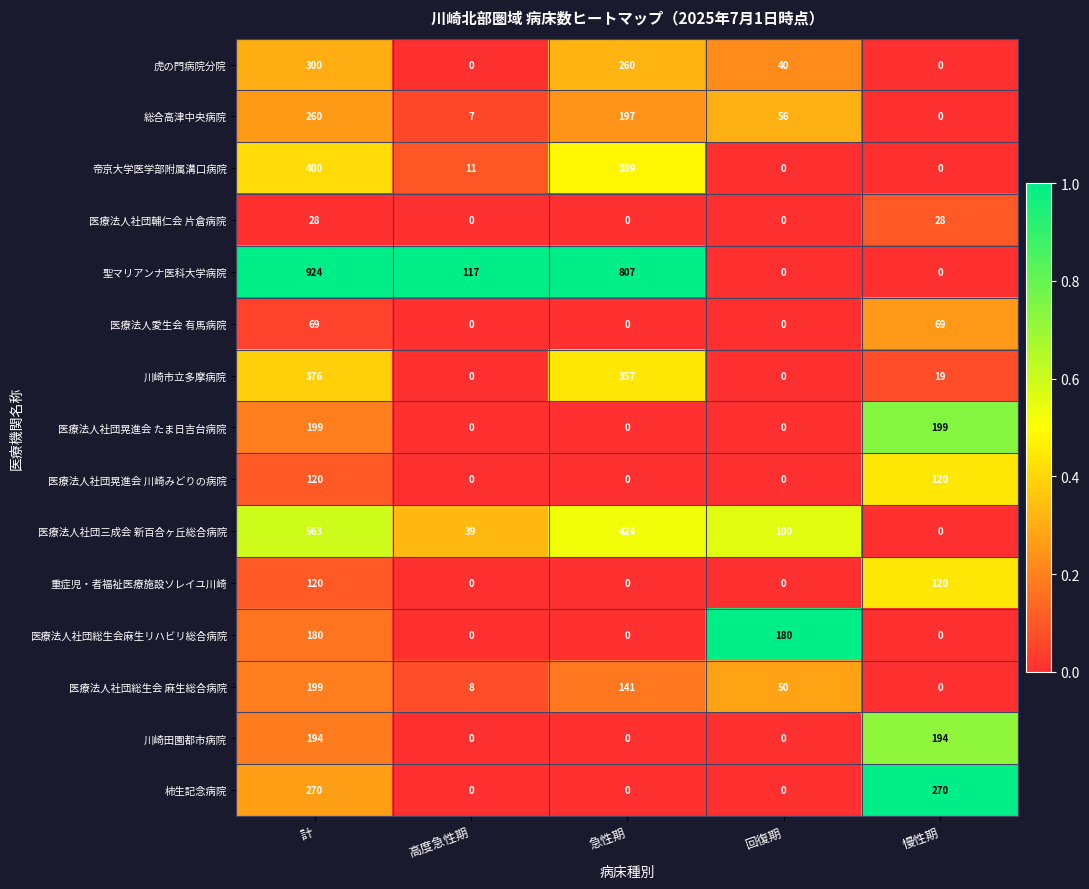

At which category does the chart reach its peak across all series?

計